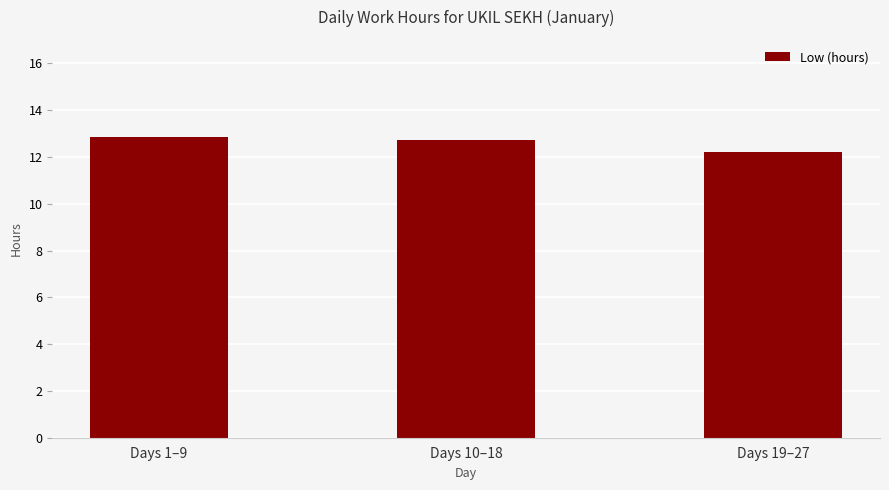

What is the value of the 3rd bar from the left?

12.2